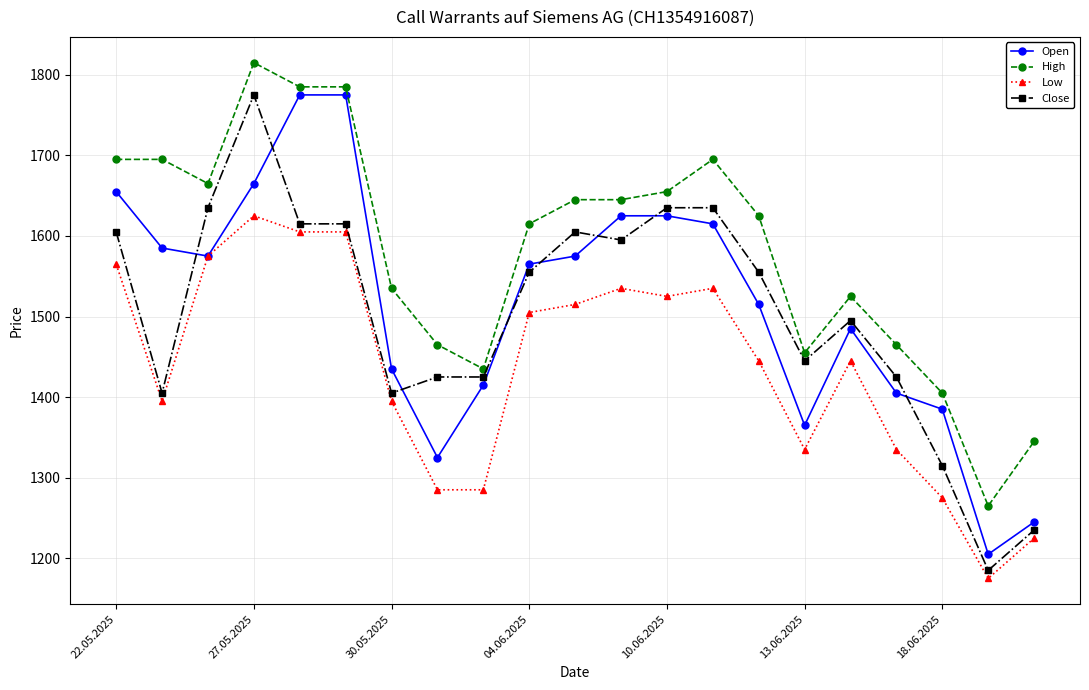

True or false: Close and Low intersect in this chart.

False